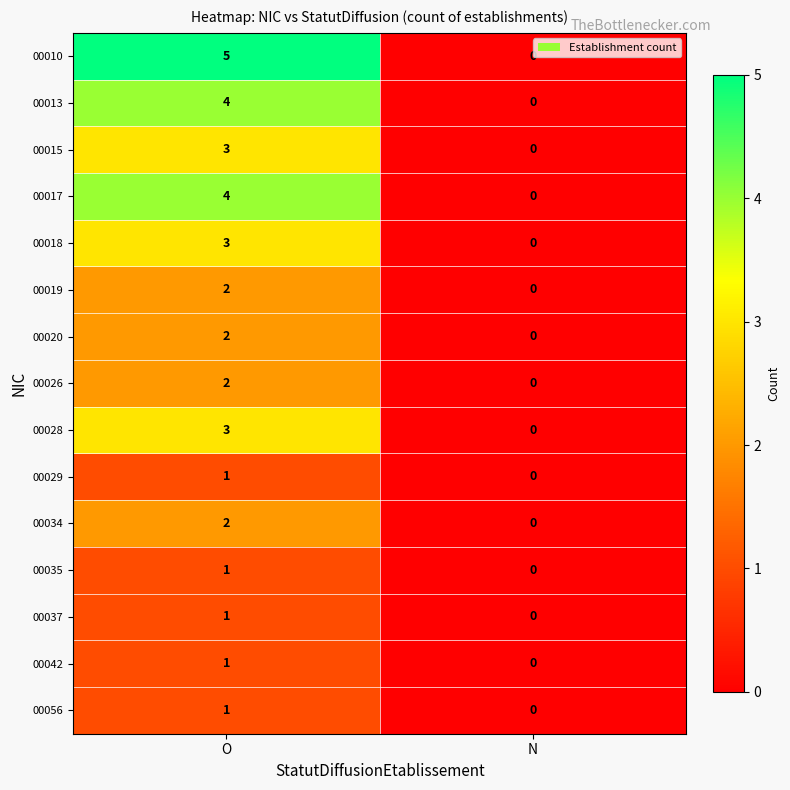

What is the total value across all series at O?

35